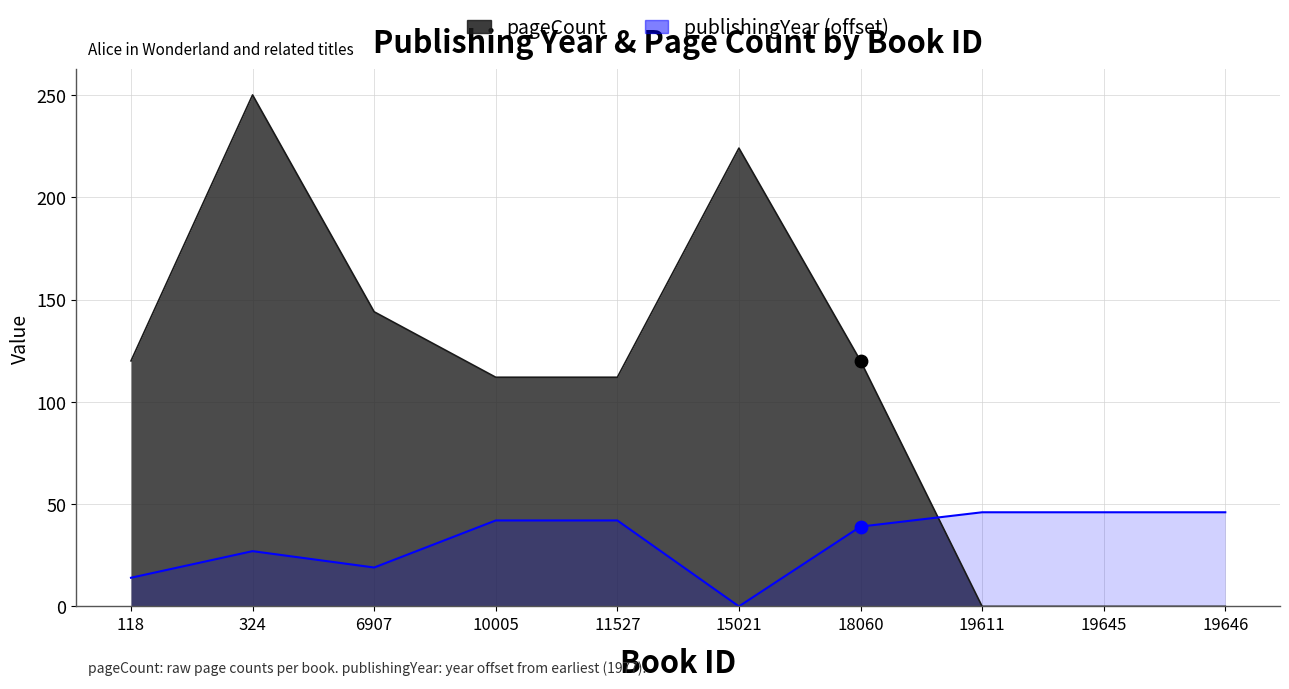

At which category is the sum across all series the highest?

324